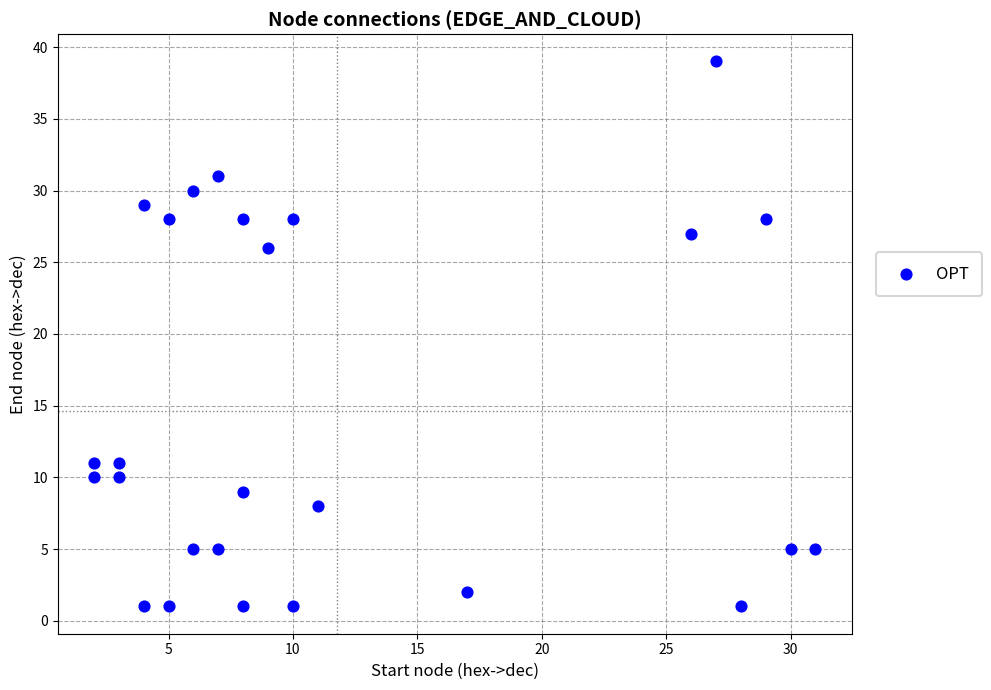

What Y value in the scatter plot is closest to 20?

26